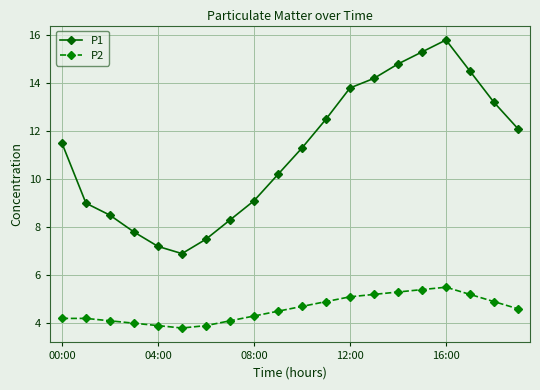

True or false: P2 and P1 cross at least once.

False